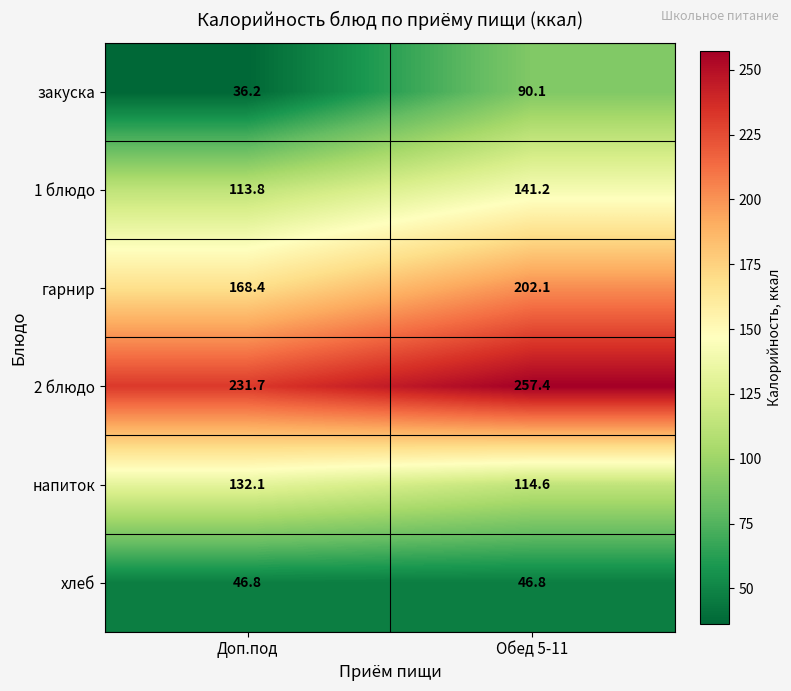

What is the sum of the 2 блюдо values at Доп.под and Обед 5-11?

489.1